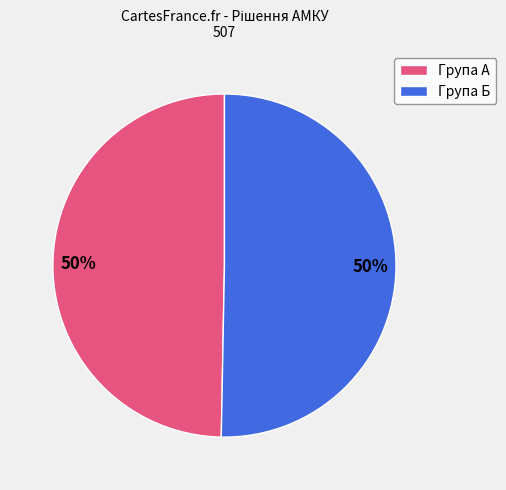

Count the number of slices in the pie.

2